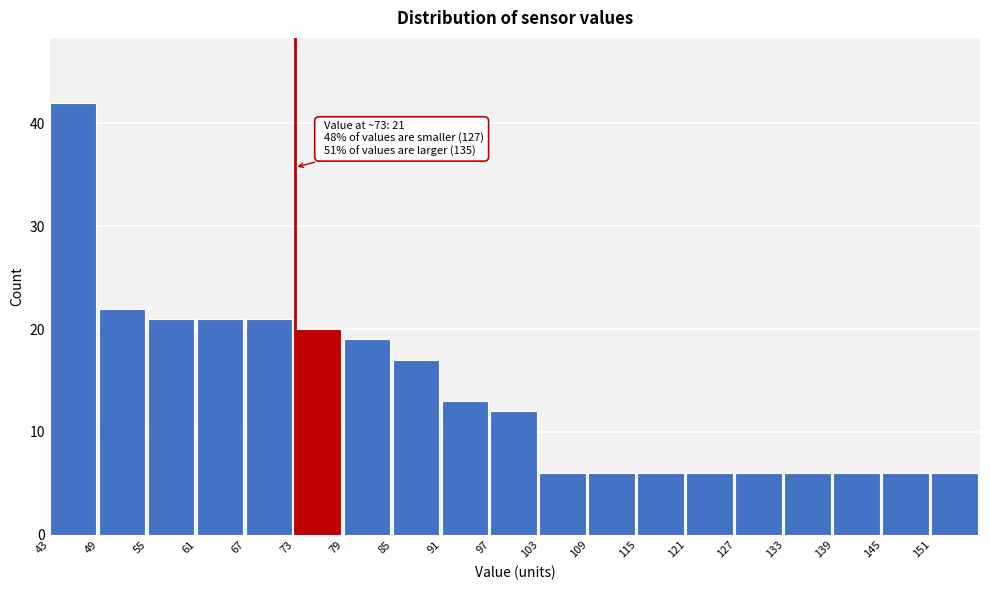

Over which range of the x-axis is the bar tallest?

43 to 49